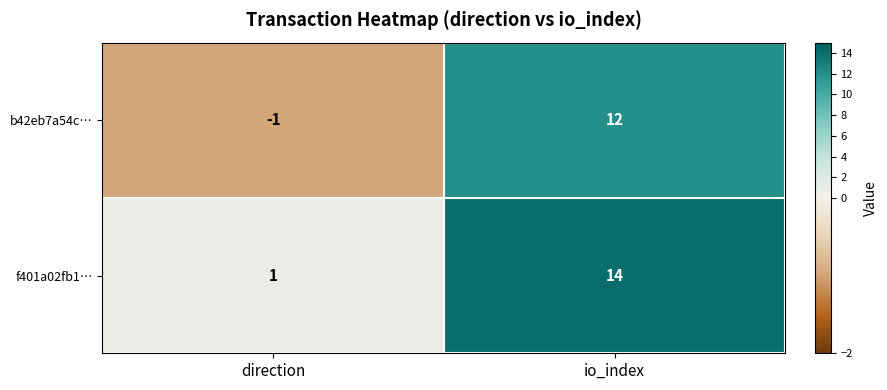

True or false: b42eb7a54c… has a value of -1 at direction.

True